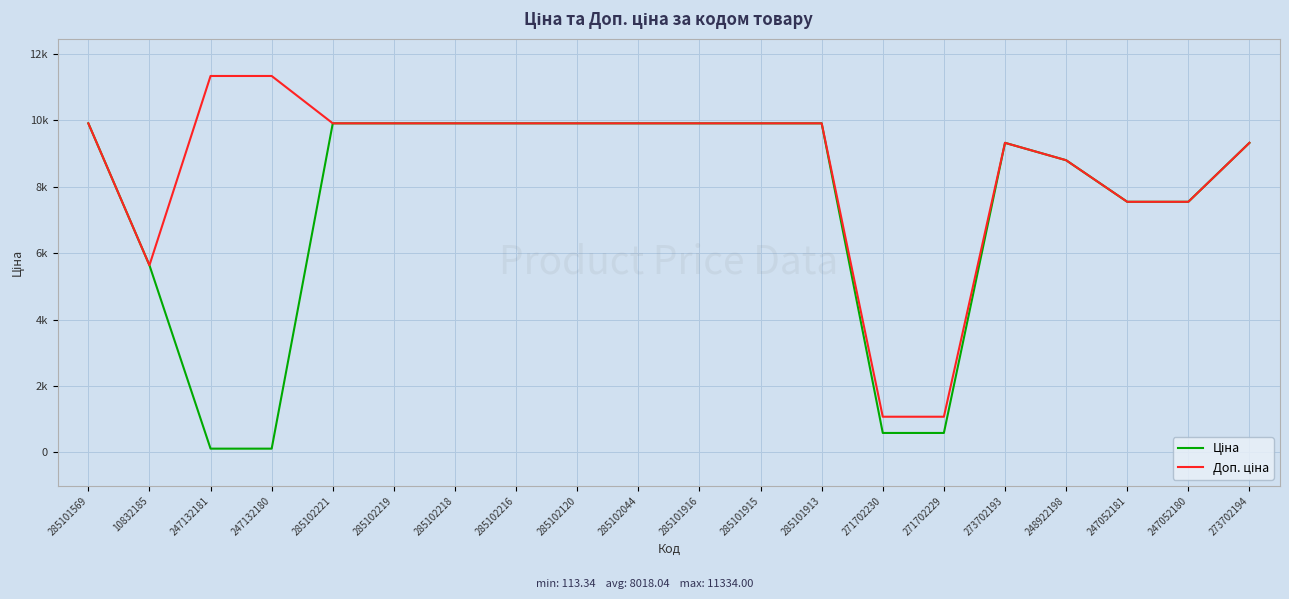

Is this an area chart (filled region under the line)?

No